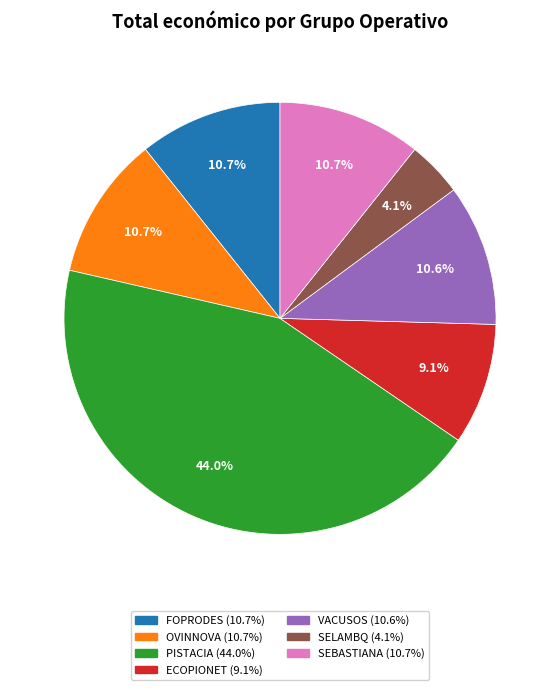

Combined, do ECOPIONET and PISTACIA account for over 50%?

Yes